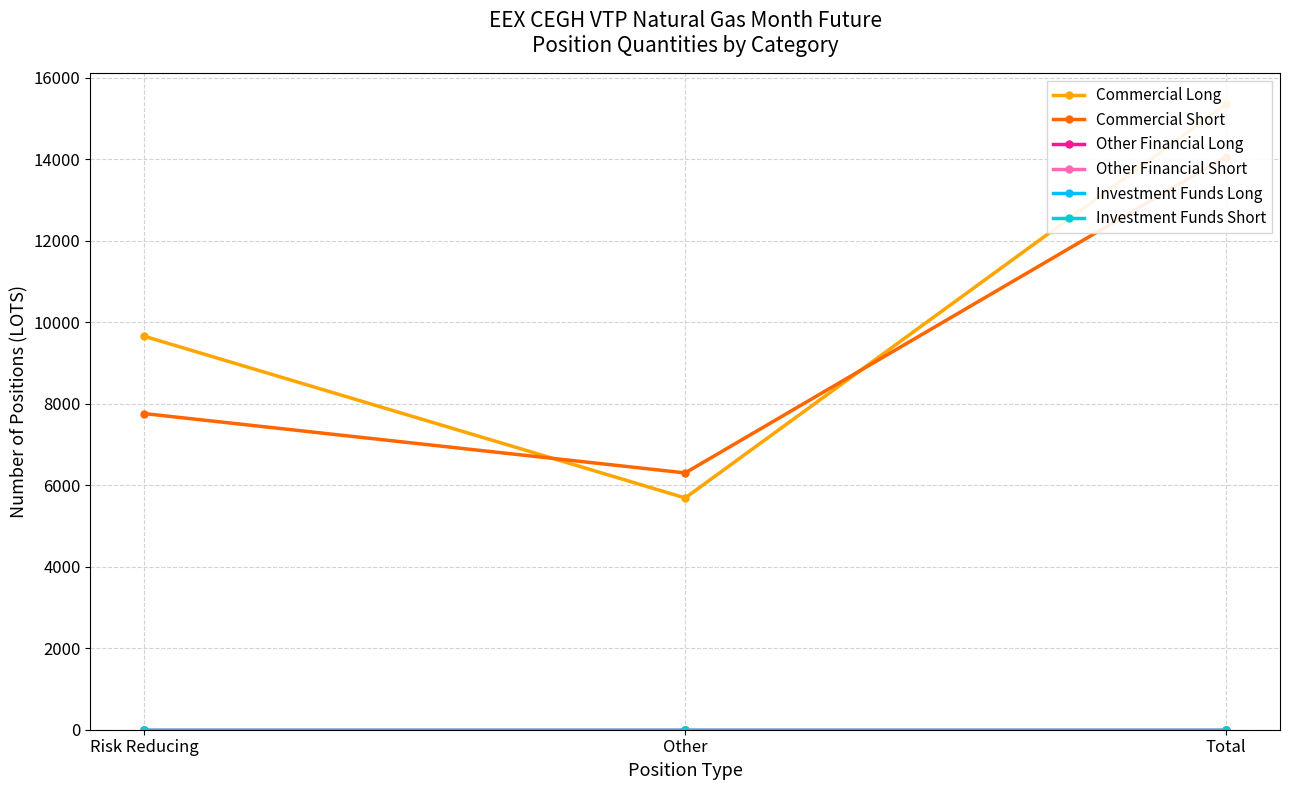

List the labels in order of Other Financial Long value, smallest first.

Risk Reducing, Other, Total